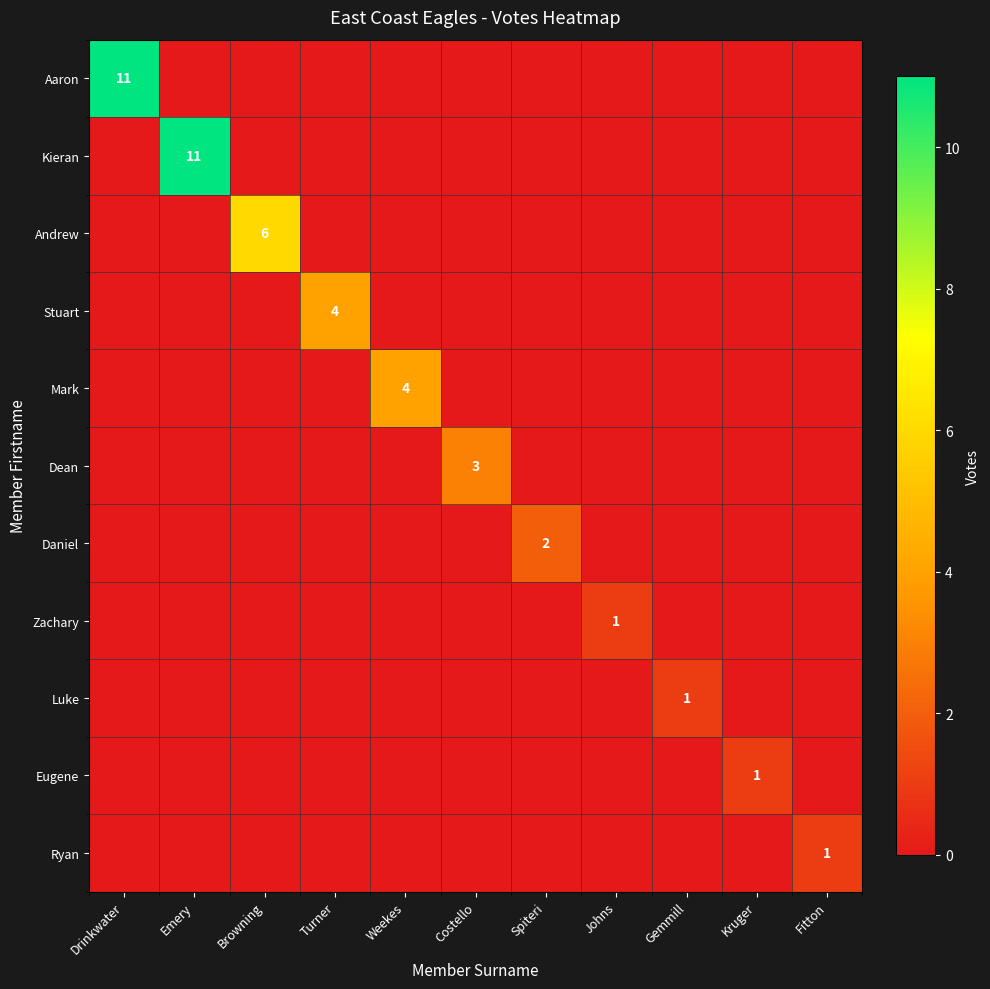

How many Ryan values are between 0 and 1?

11